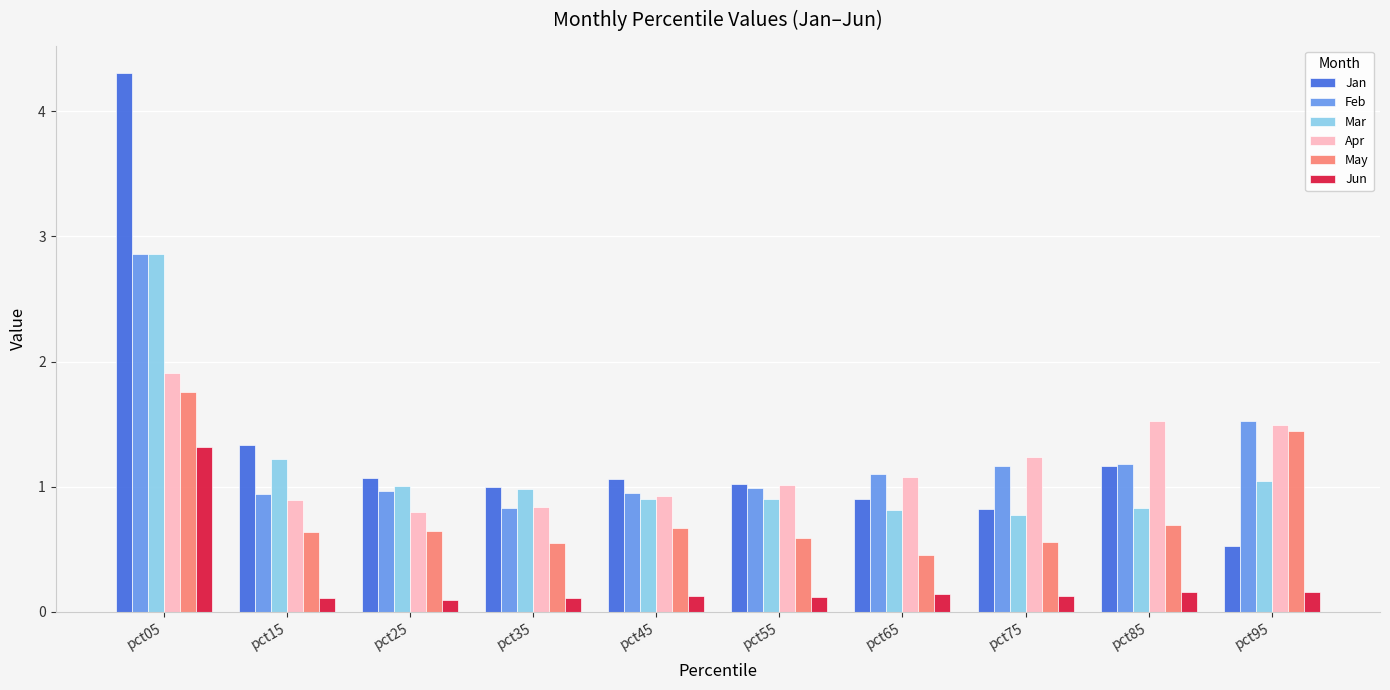

How many groups of bars are there?

10